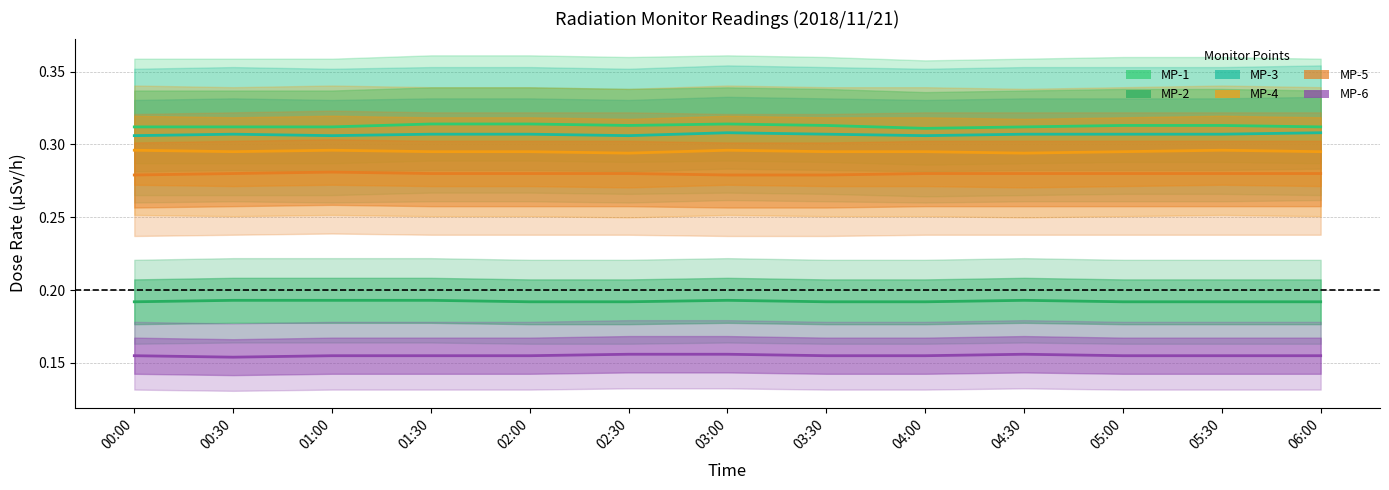

True or false: MP-5 and MP-3 cross at least once.

False